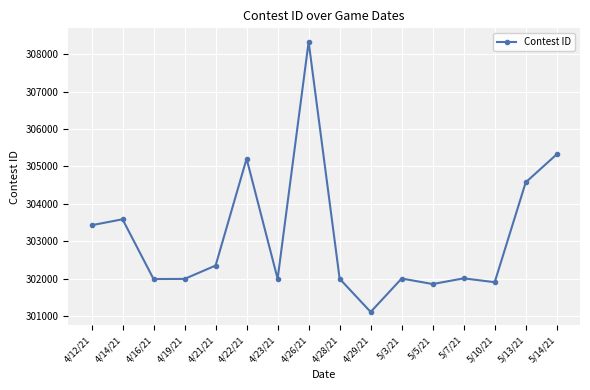

What is the sum of the values at 4/16/21 and 5/13/21?

606574